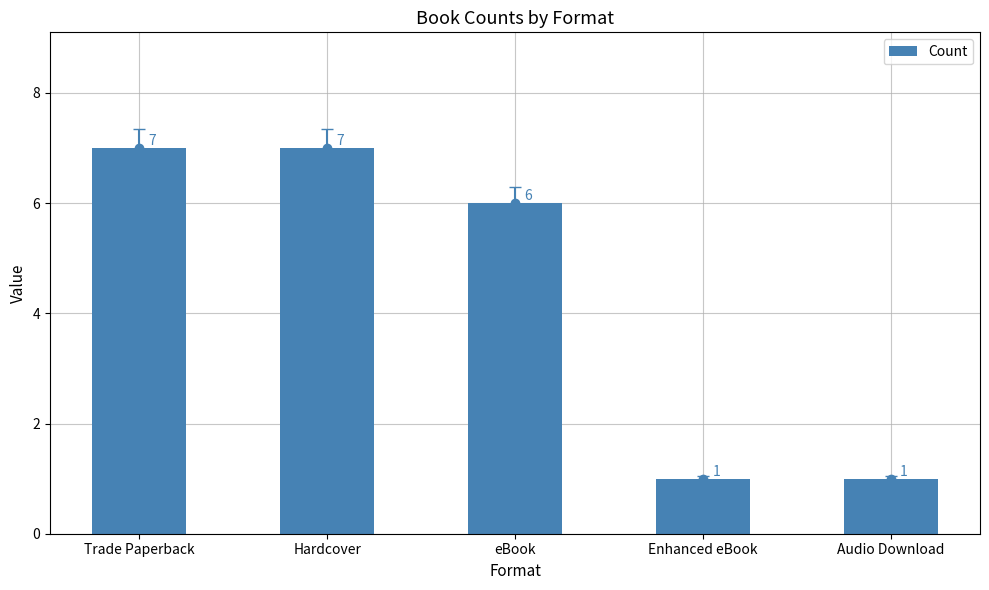

Reading left to right, what are all the values shown in this chart?

Trade Paperback=7	Hardcover=7	eBook=6	Enhanced eBook=1	Audio Download=1